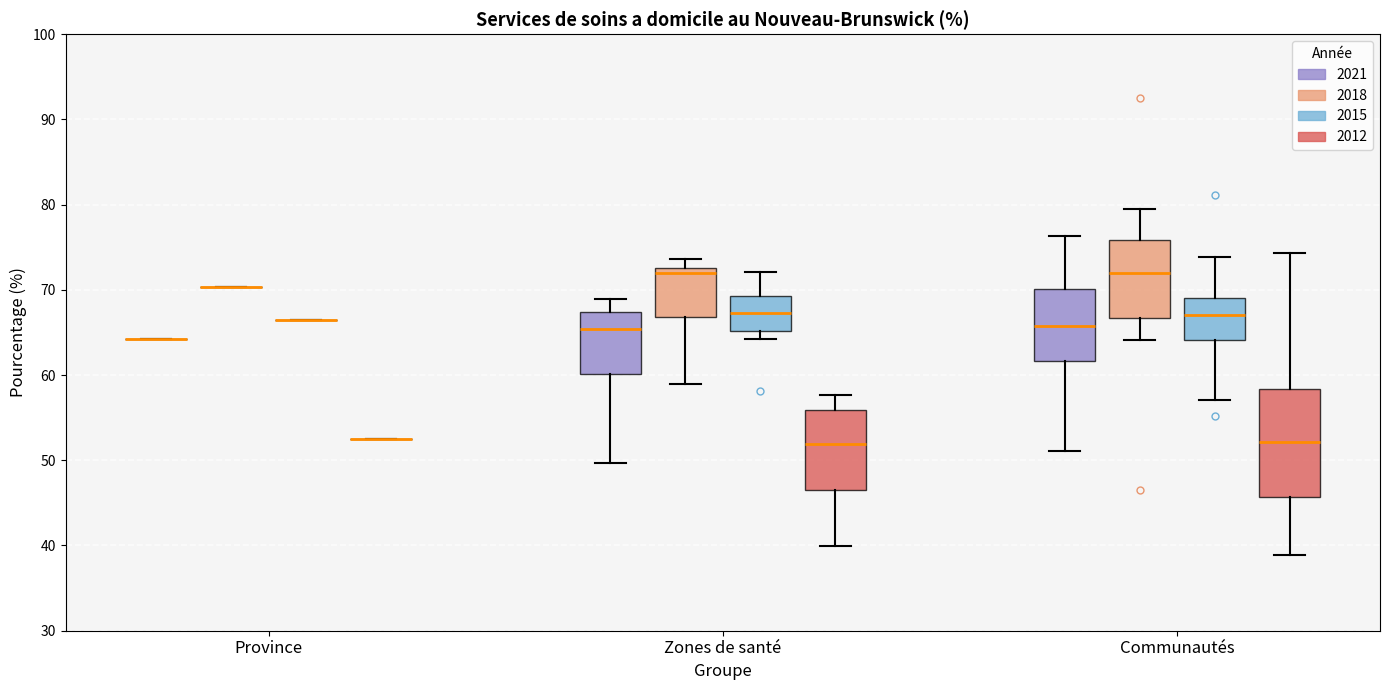

Reading left to right, transcribe this box plot: for each box, give where its median line is, the range the box spans, and where its two whiskers end, as read against the y-axis. The values are not printed on the chart, so give them approximately, as read against the axis.

Province (2021): box collapsed to a line at 64, whiskers 64 to 64
Province (2018): box collapsed to a line at 70, whiskers 70 to 70
Province (2015): box collapsed to a line at 67, whiskers 67 to 67
Province (2012): box collapsed to a line at 52, whiskers 52 to 52
Zones de santé (2021): median 65, box 60 to 67, whiskers 50 to 69
Zones de santé (2018): median 72, box 67 to 73, whiskers 59 to 74
Zones de santé (2015): median 67, box 65 to 69, whiskers 64 to 72
Zones de santé (2012): median 52, box 46 to 56, whiskers 40 to 58
Communautés (2021): median 66, box 62 to 70, whiskers 51 to 76
Communautés (2018): median 72, box 67 to 76, whiskers 64 to 79
Communautés (2015): median 67, box 64 to 69, whiskers 57 to 74
Communautés (2012): median 52, box 46 to 58, whiskers 39 to 74